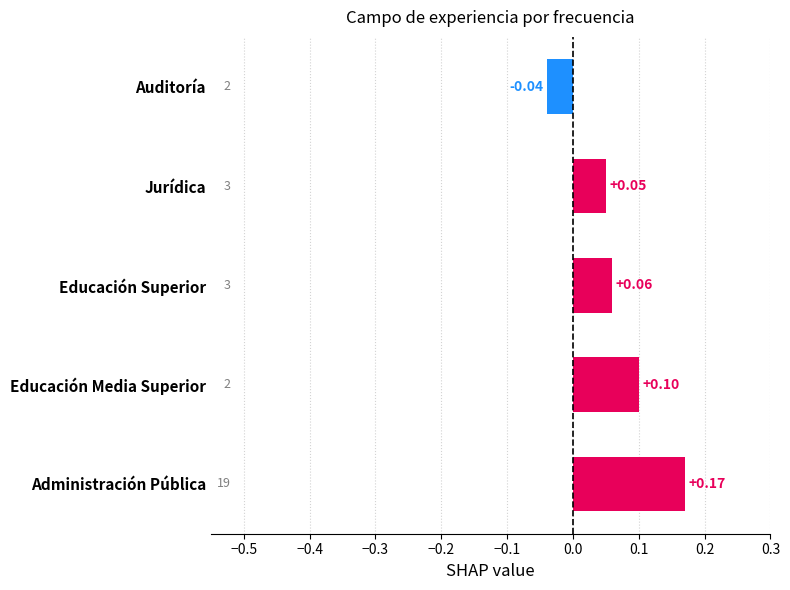

Which label corresponds to the largest value in the chart?

Administración Pública